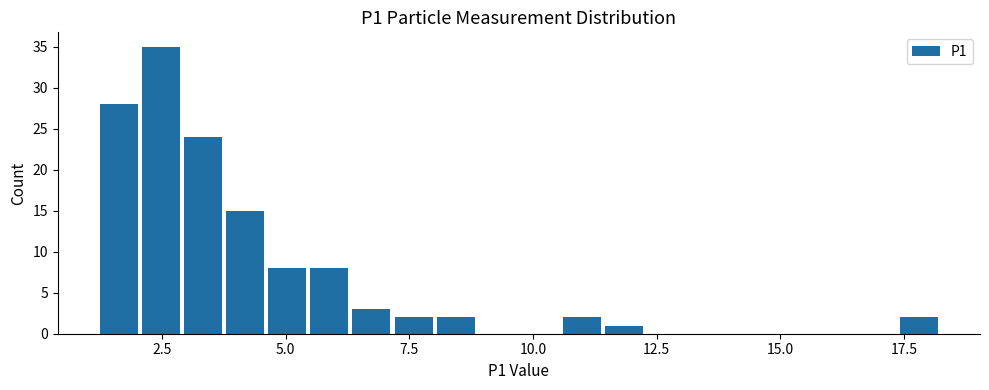

Around what value on the x-axis is the tallest bar? Give the approximate position of its centre, as read against the axis.

2.5